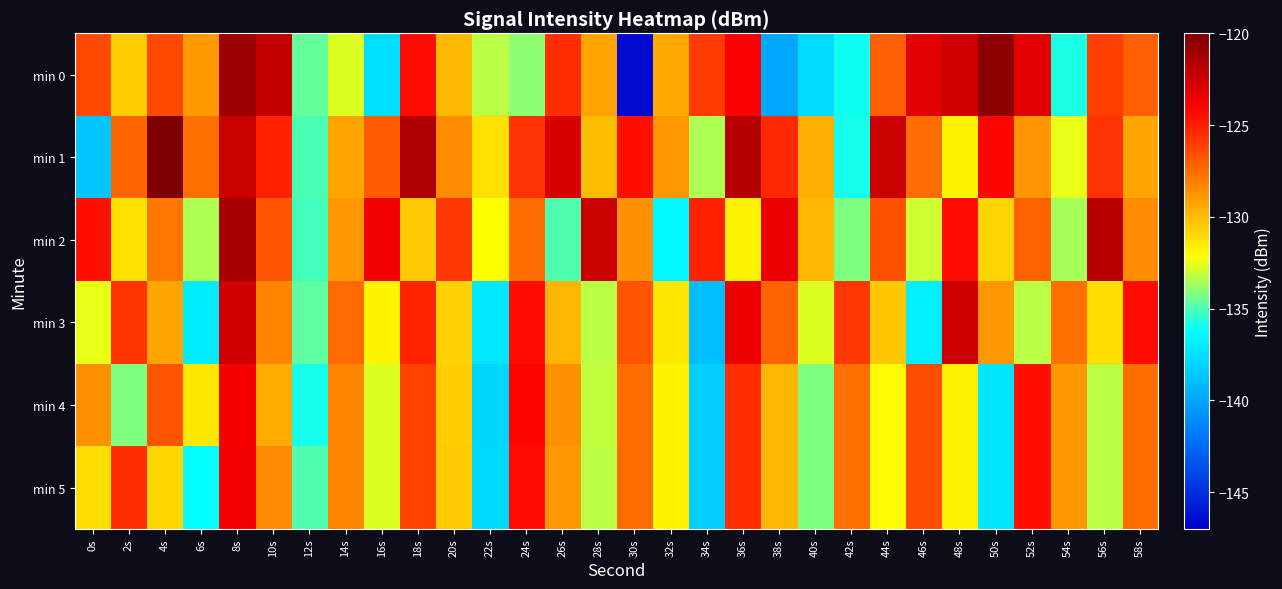

What is the greatest value displayed?

-120.1